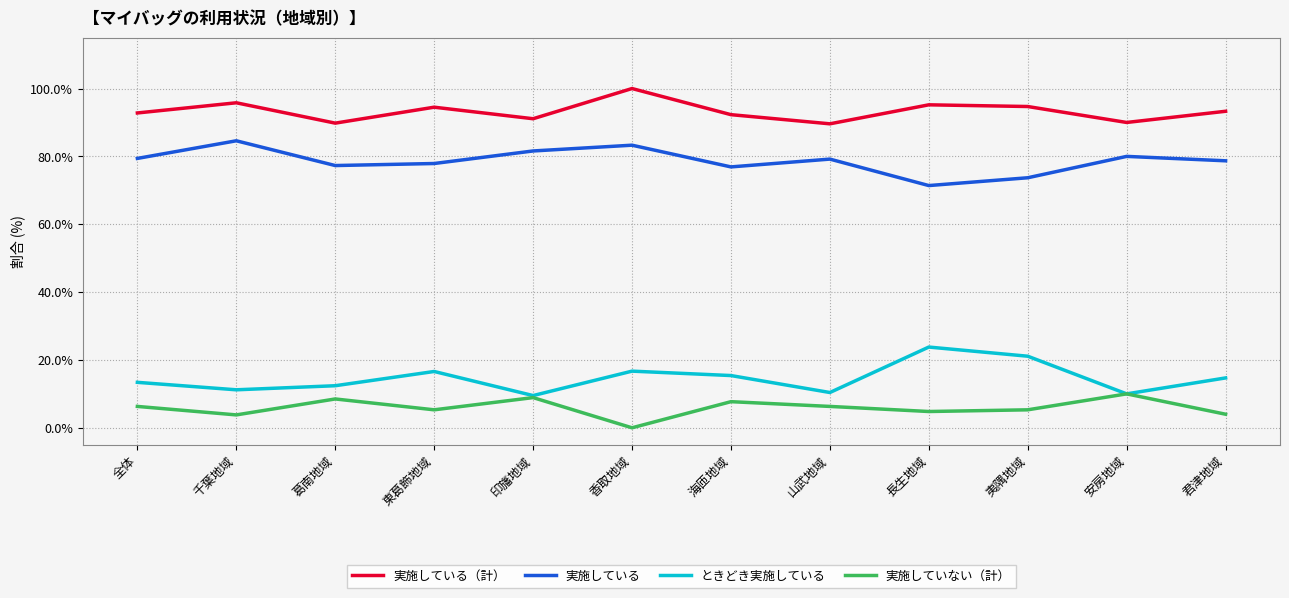

In ときどき実施している, how many points are higher than both neighbors (excluding endpoints)?

3